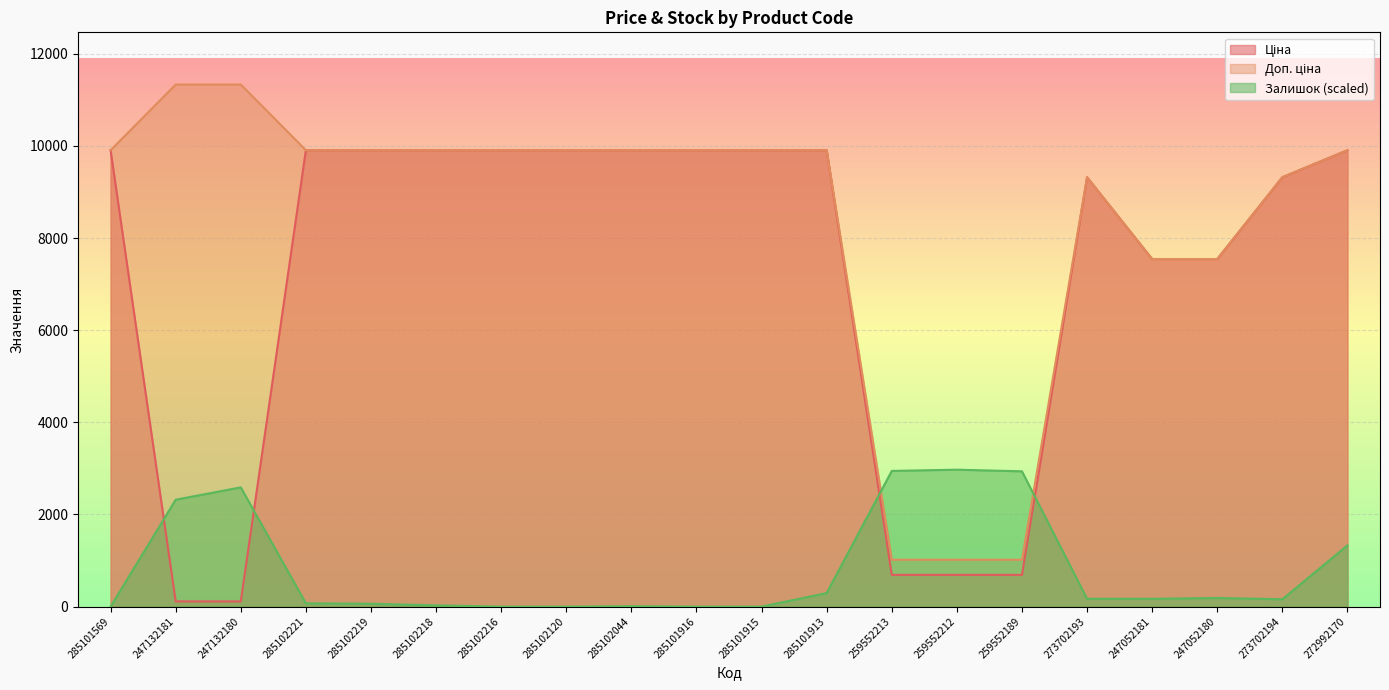

What is the label of the 1st point from the left?

285101569